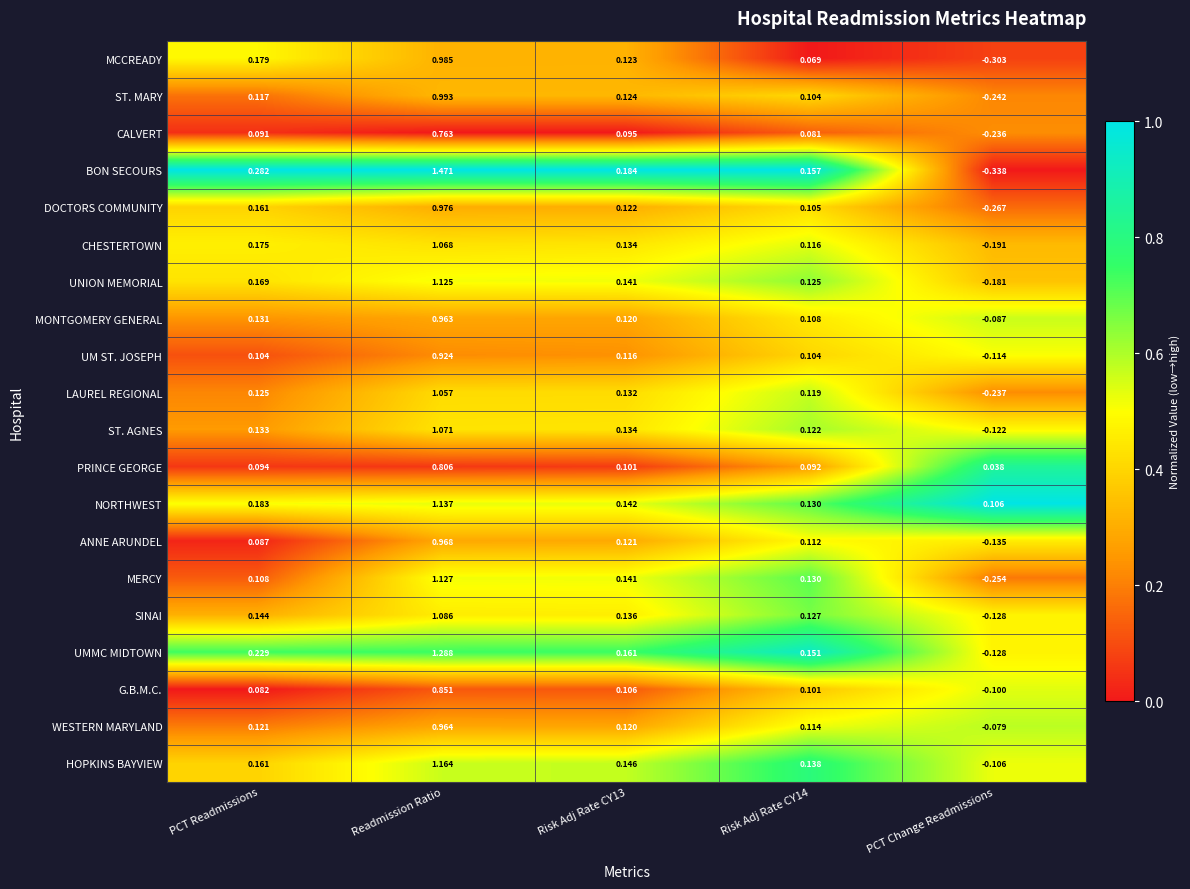

Which series has the largest range (max minus min)?

BON SECOURS